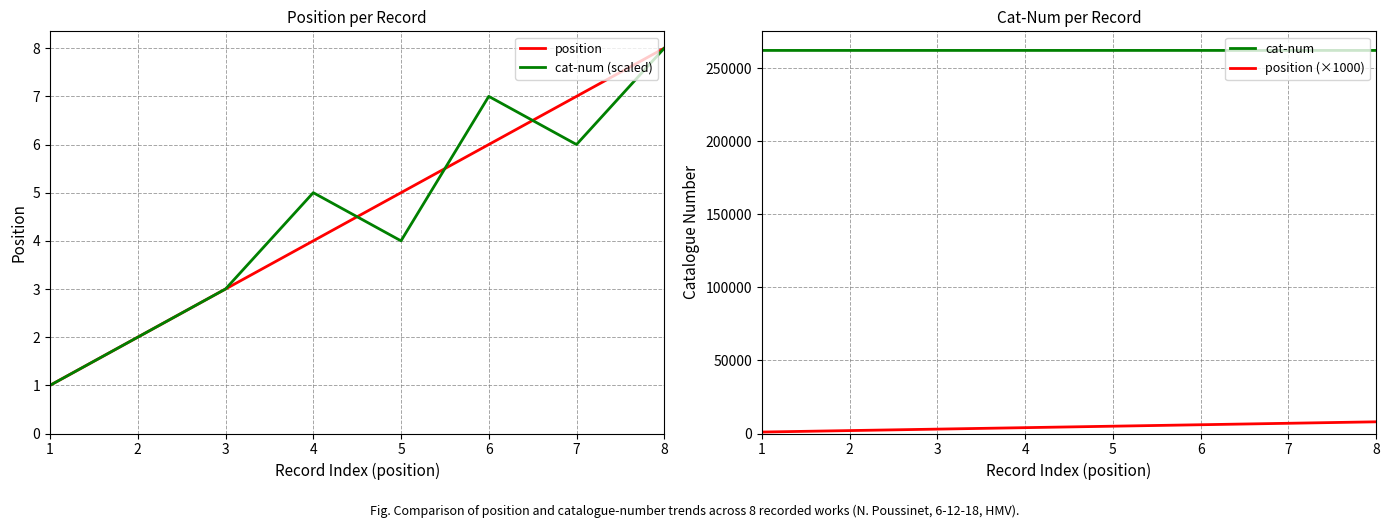

What is the maximum value for cat-num (scaled)?

8